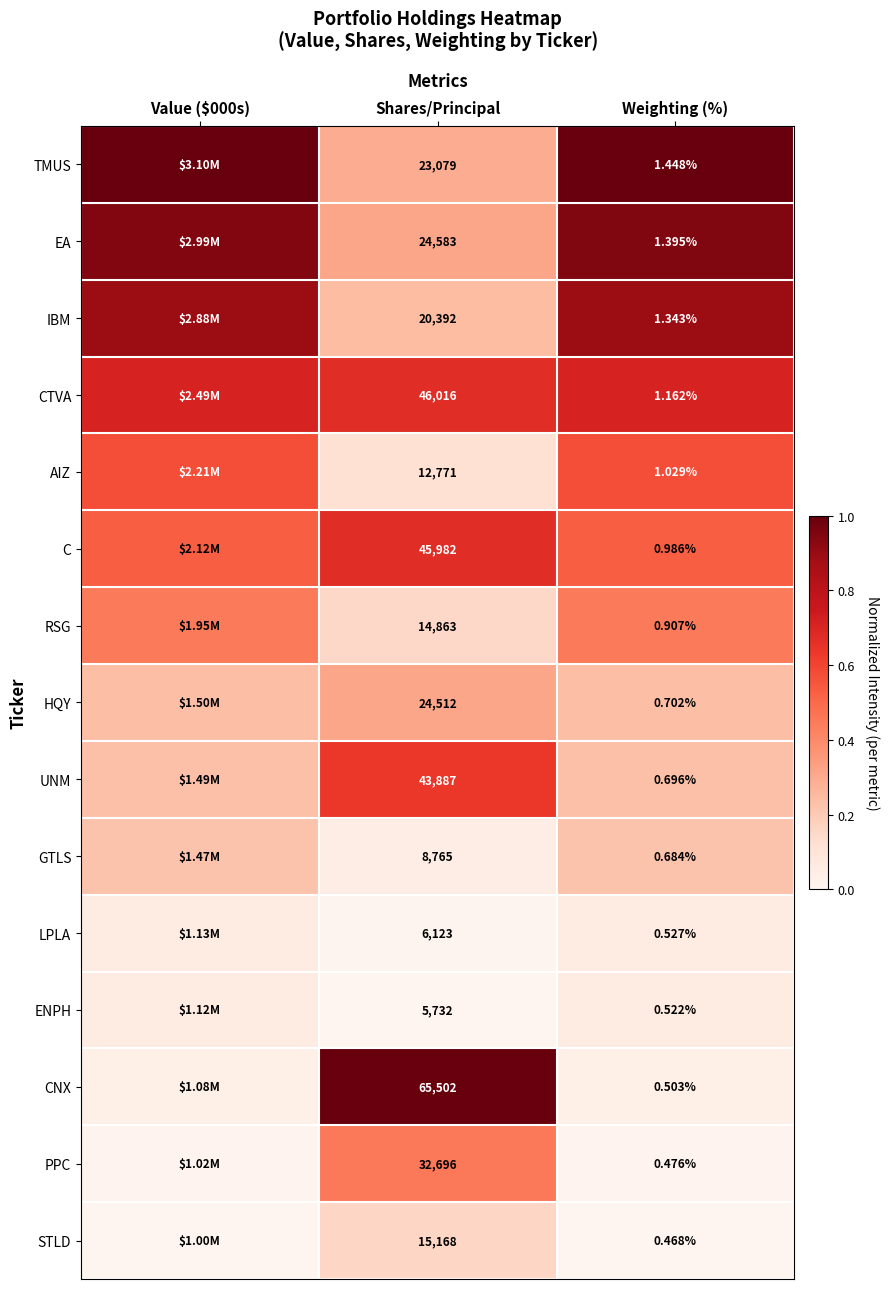

At Shares/Principal, list the series in order from smallest to largest.

ENPH, LPLA, GTLS, AIZ, RSG, STLD, IBM, TMUS, HQY, EA, PPC, UNM, C, CTVA, CNX